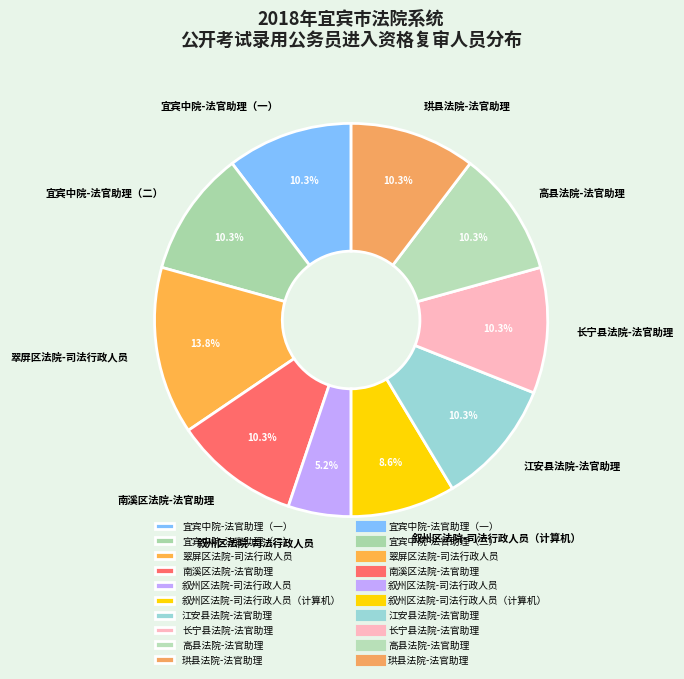

Which category has the smallest portion of the pie?

叙州区法院-司法行政人员